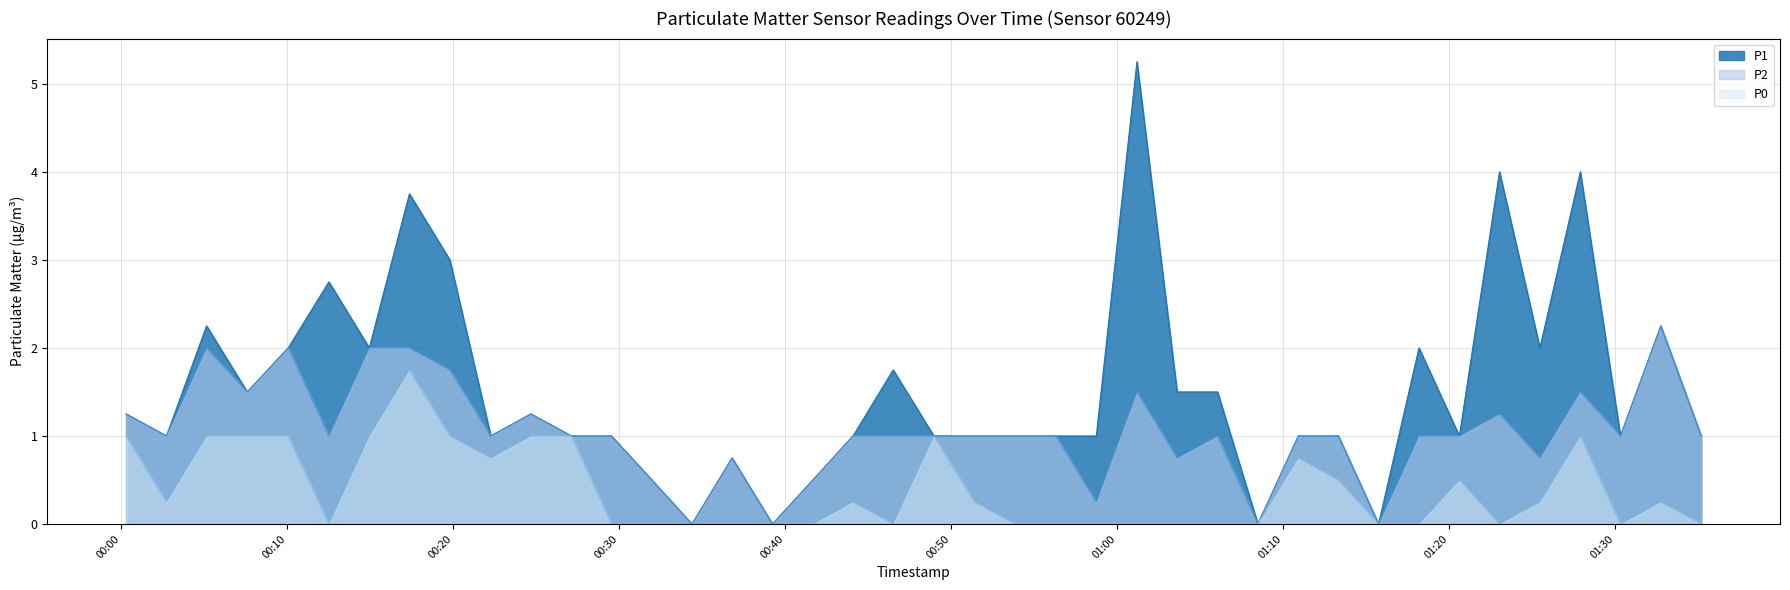

What position from the right is 2023-11-19T00:41:40?

23